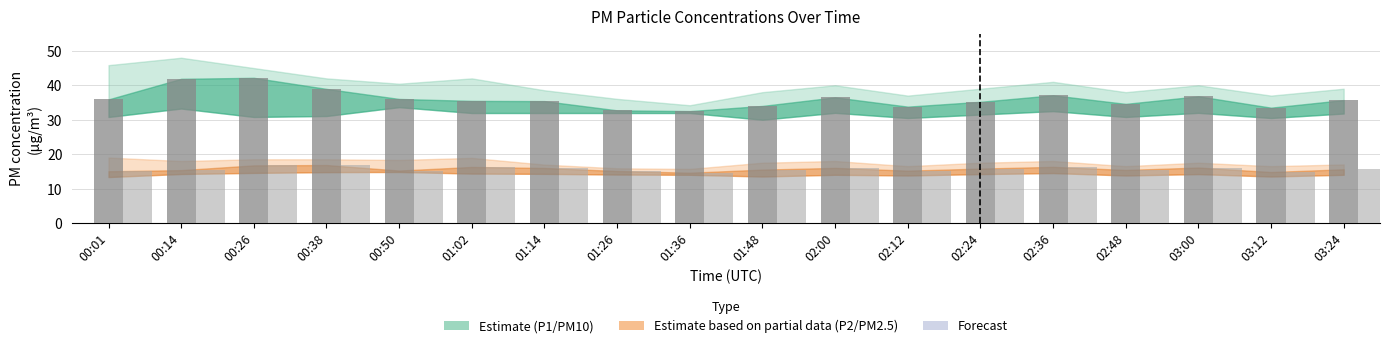

What is the label of the 1st bar from the left?

00:01